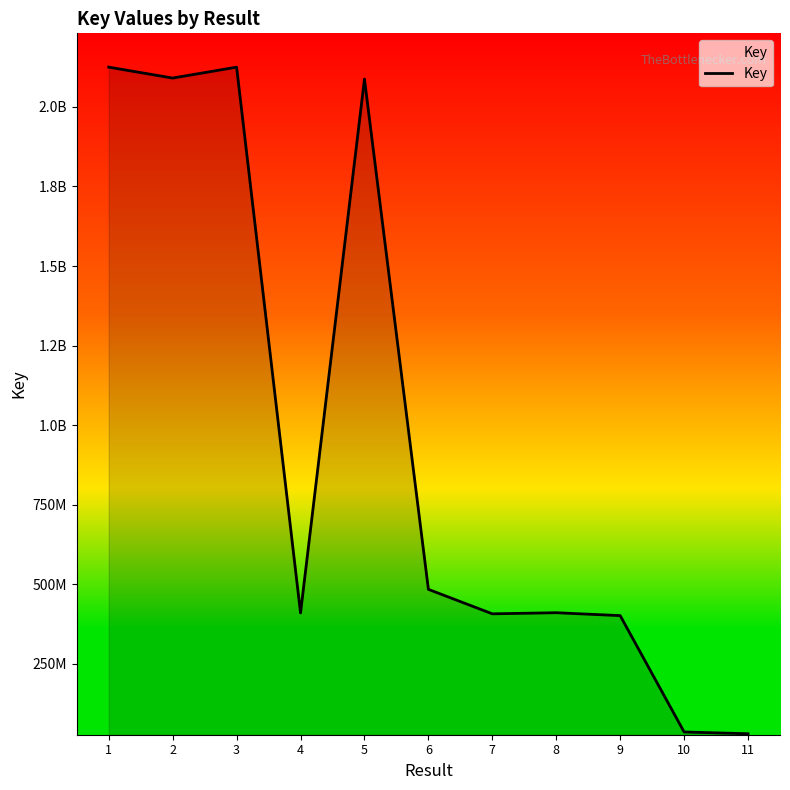

What is the change in value from 8 to 11?

-380178745